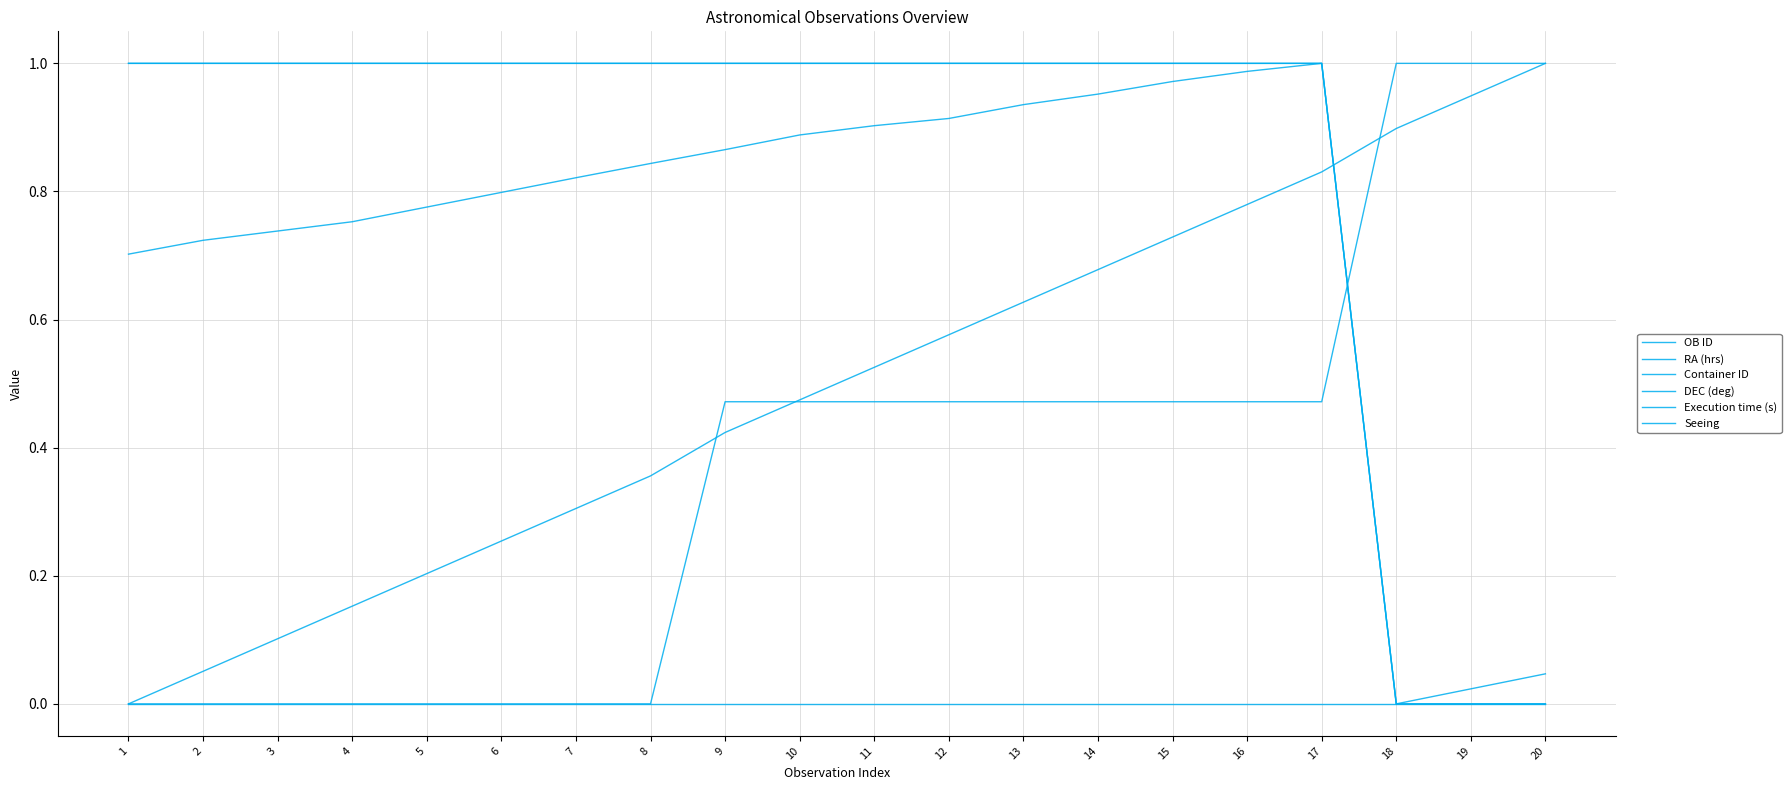

In RA (hrs), how many points are lower than both neighbors (excluding endpoints)?

1